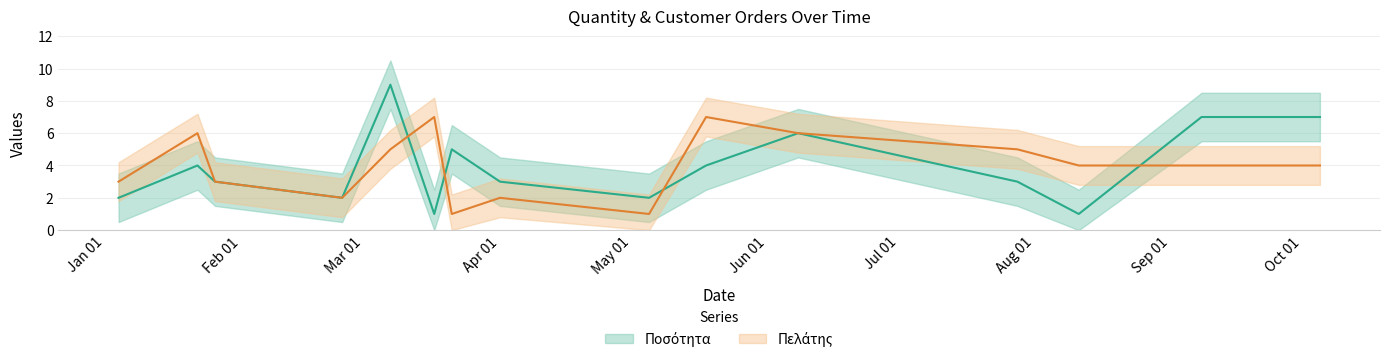

How many data points does each series have?

15